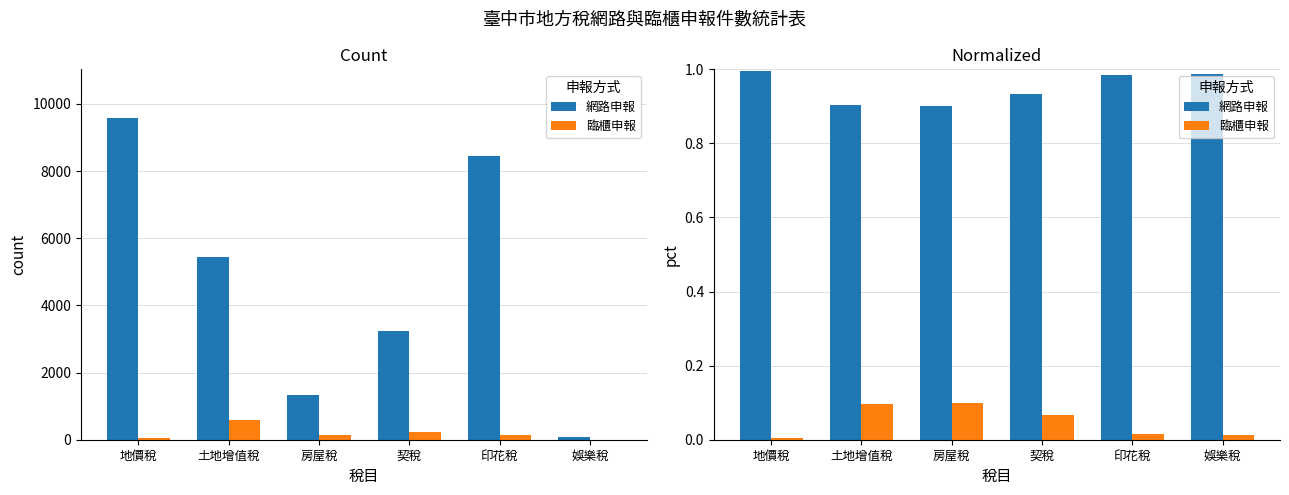

How many data points does each series have?

6